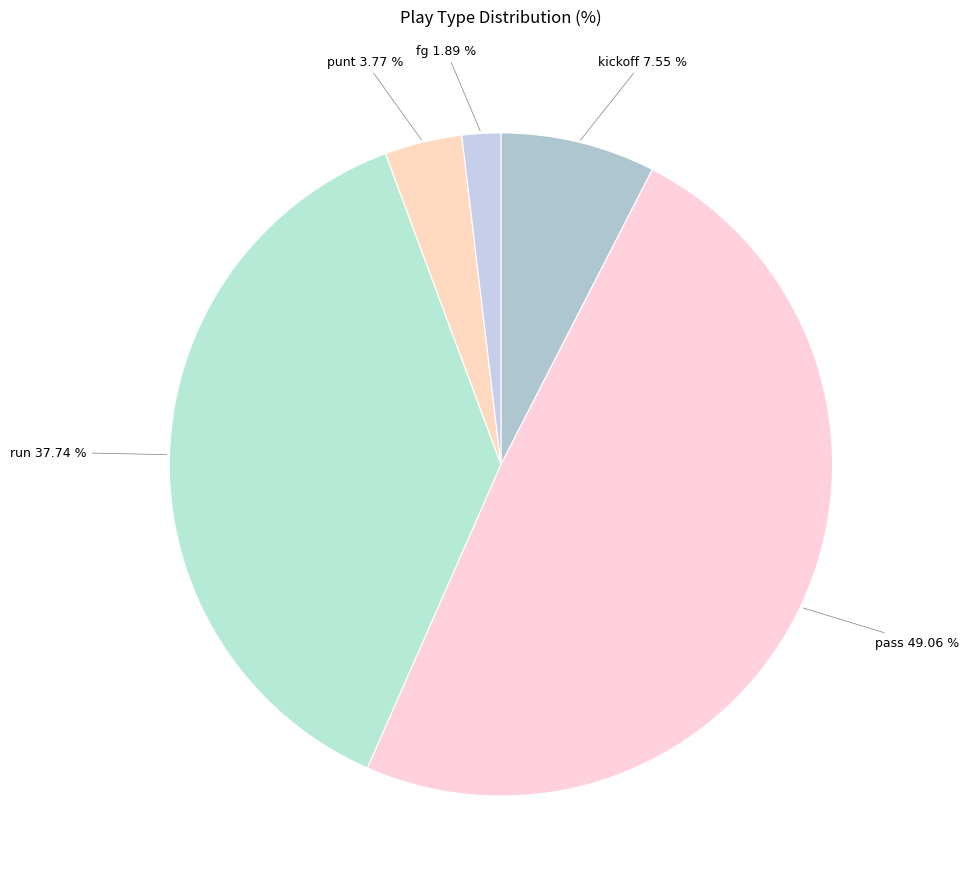

True or false: kickoff accounts for 21% of the total.

False